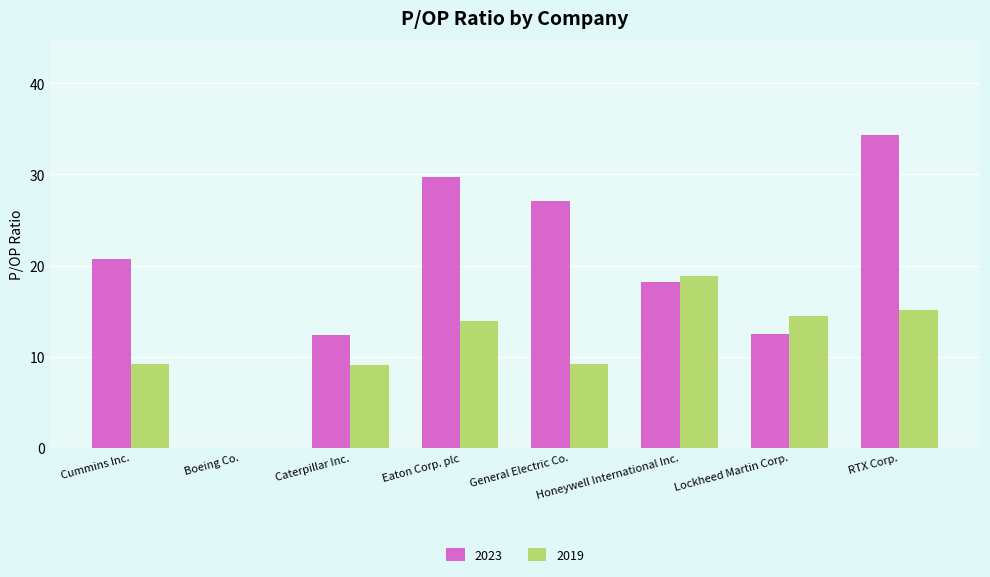

Where does the 2019 series first go above 13?

Eaton Corp. plc